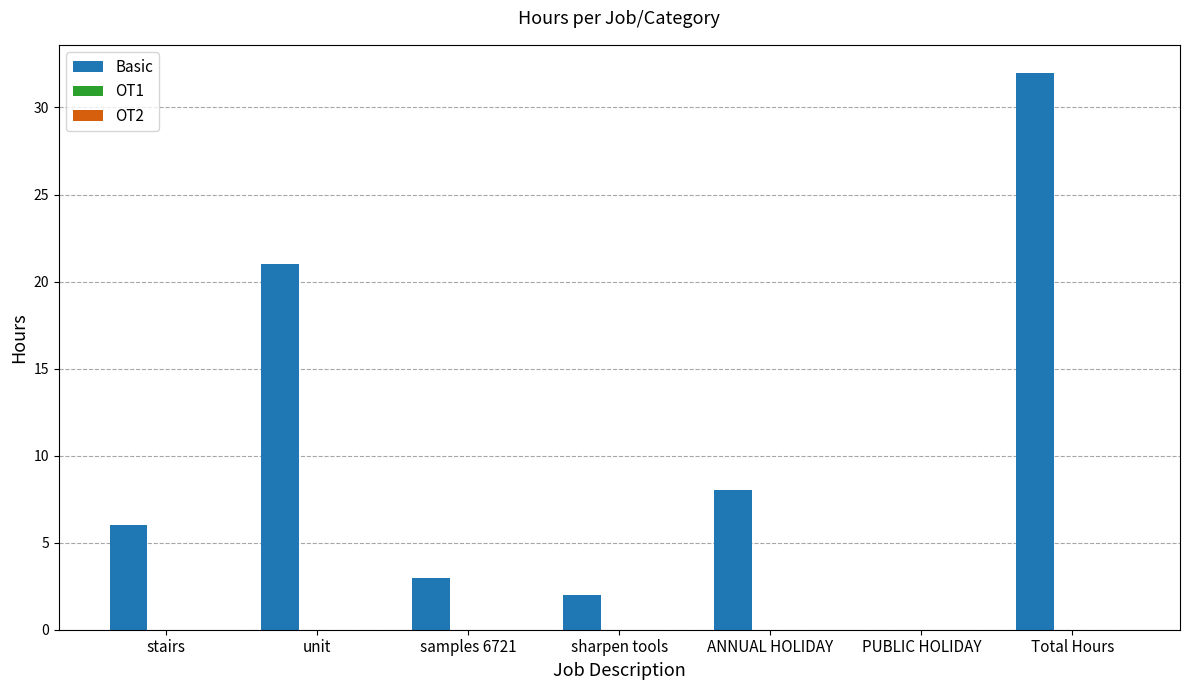

What is the greatest value displayed?

32